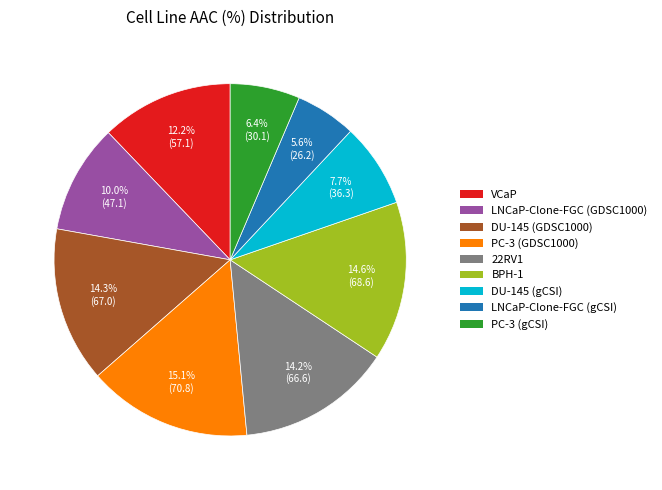

What percentage is NOT represented by PC-3 (GDSC1000)?

84.9%